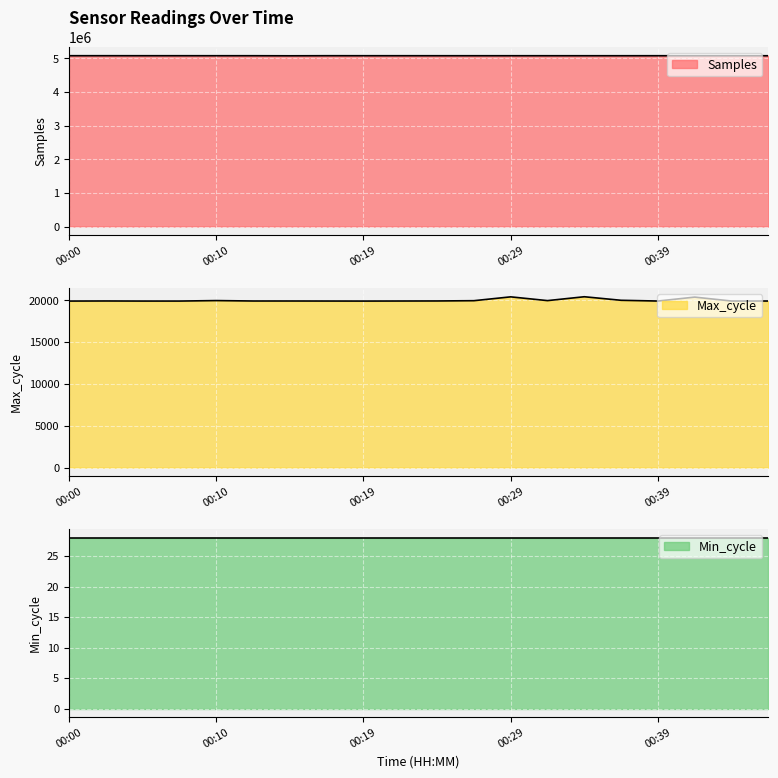

Where is the first local minimum for Max_cycle?

00:19